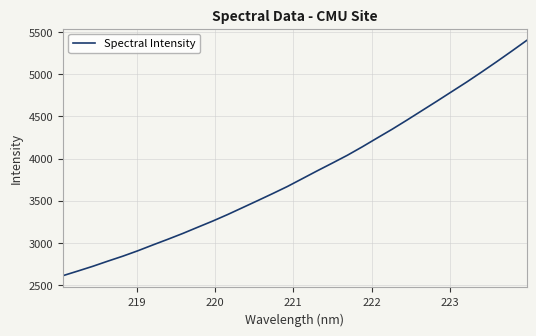

What is the difference between the maximum and minimum values?

2787.0